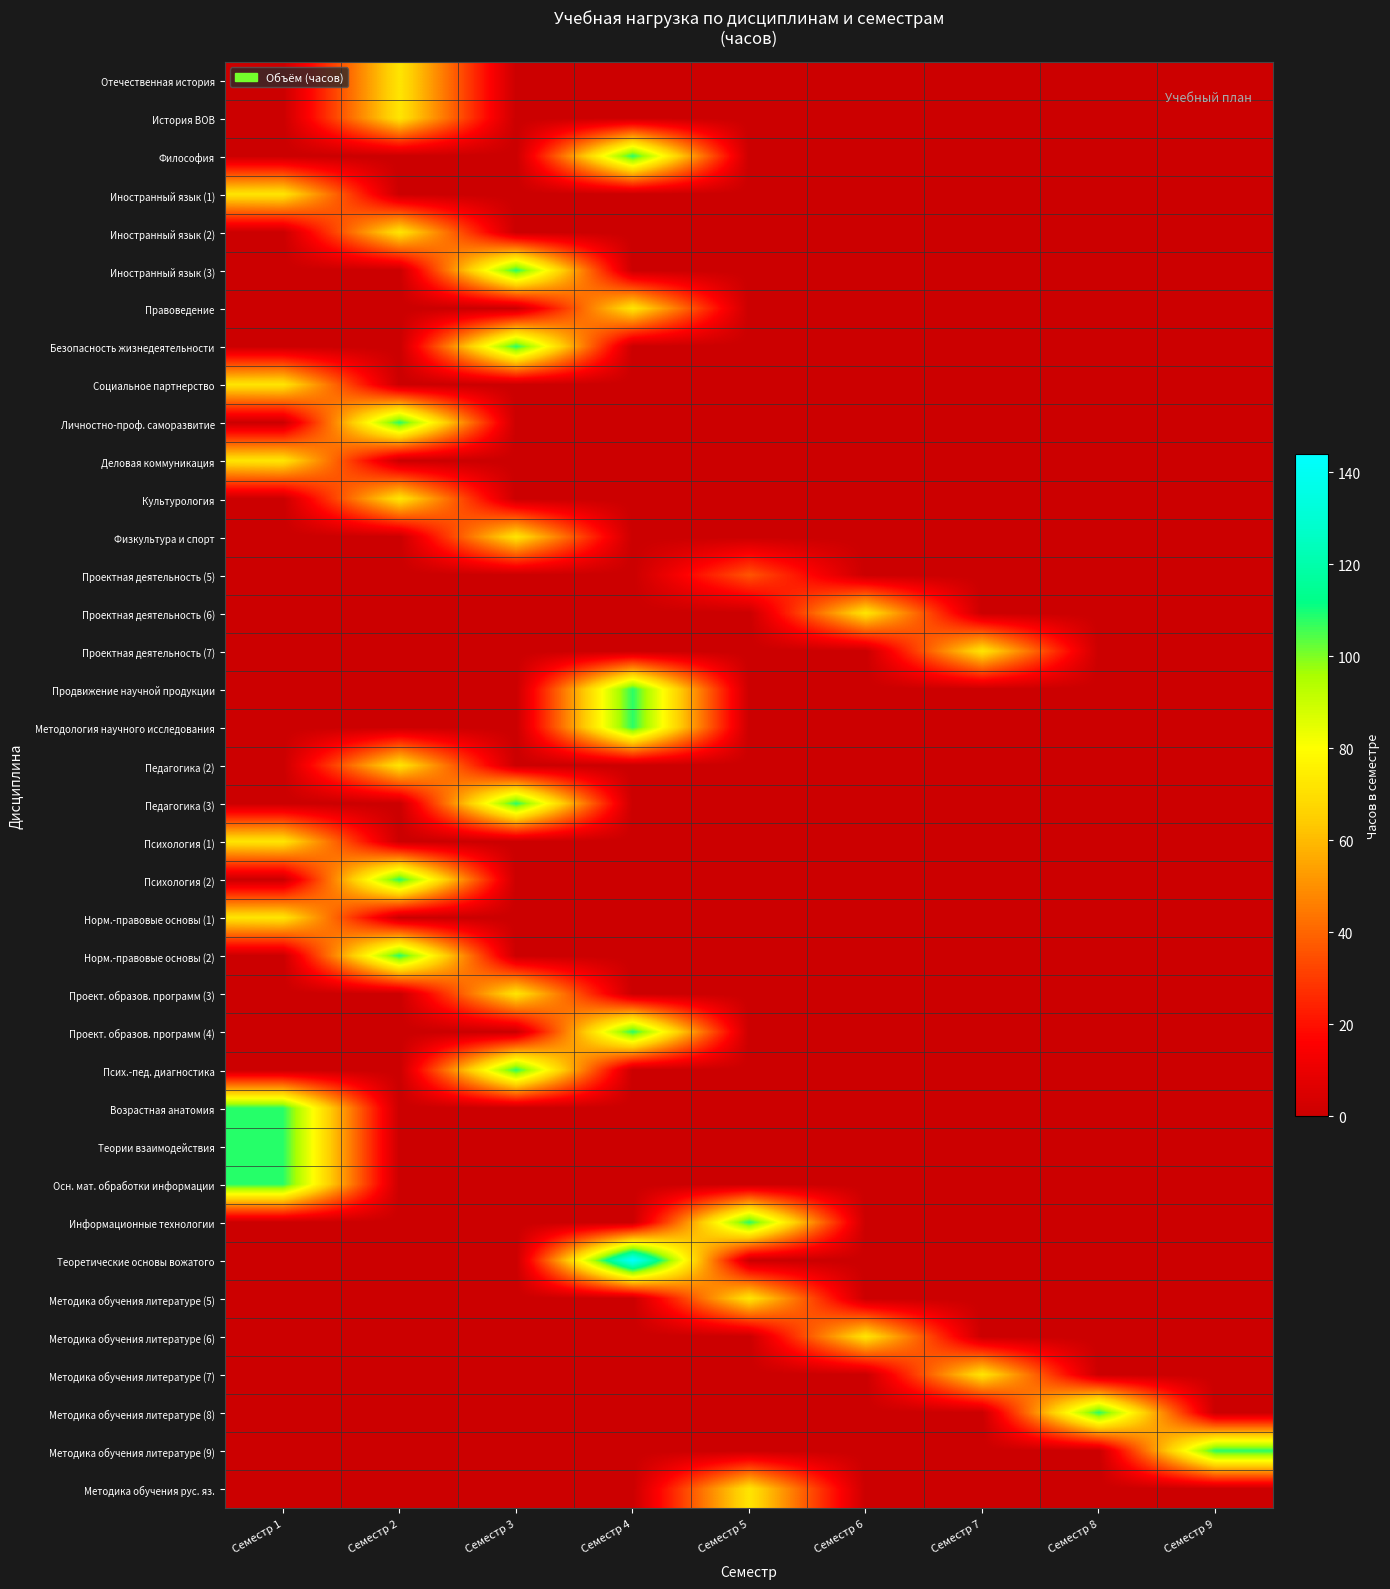

Count the number of categories in the chart.

9